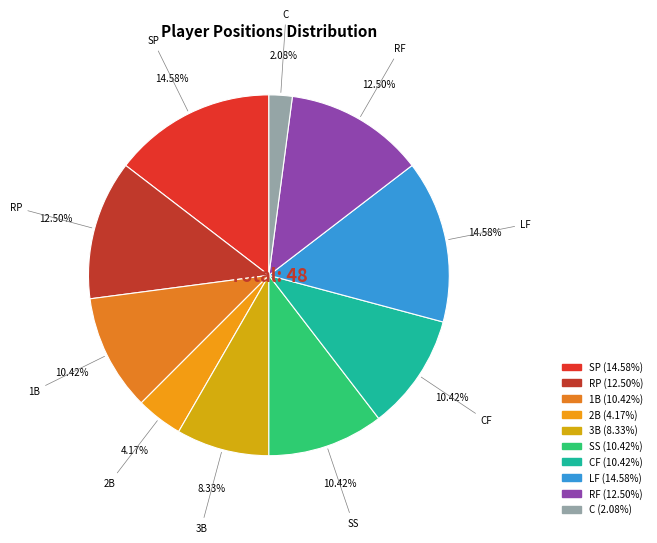

How many slices are in this pie chart?

10